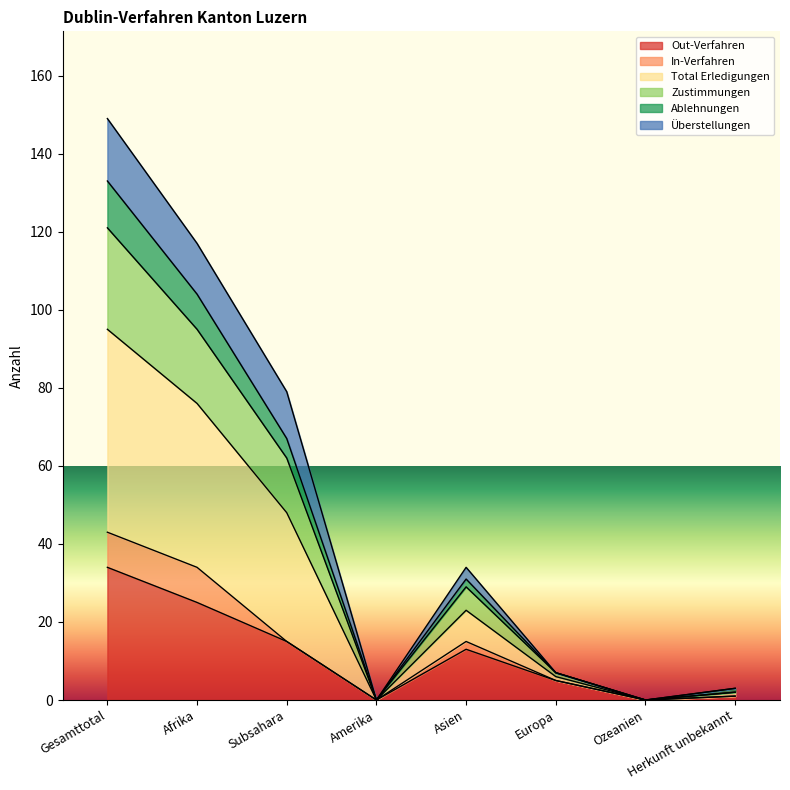

In Total Erledigungen, how many points are lower than both neighbors (excluding endpoints)?

2